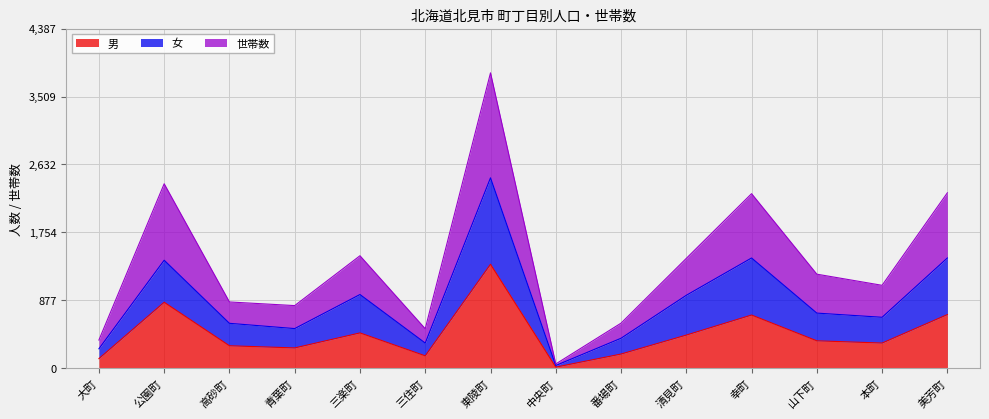

What is the difference between the 男 values at 番場町 and 高砂町?

107